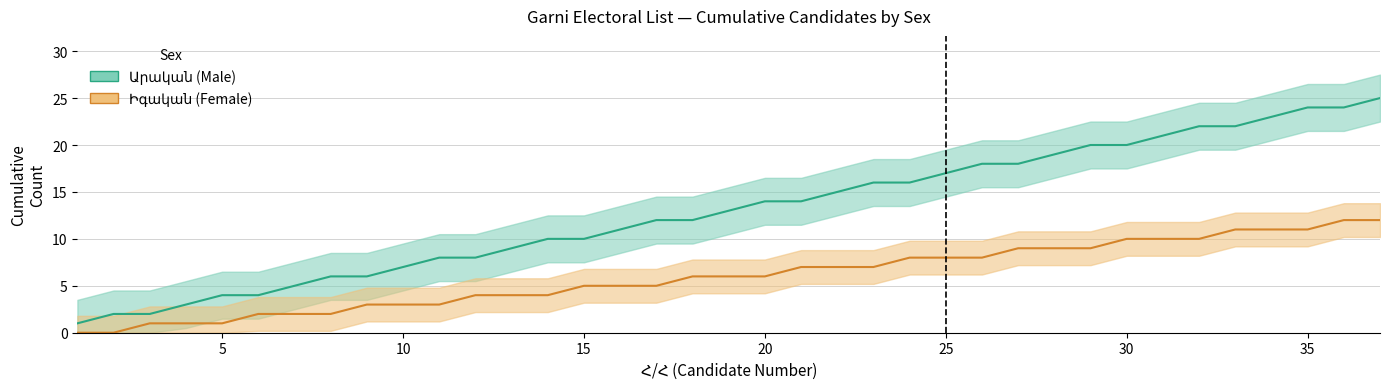

True or false: Արական has more than 1 interior local peaks.

False